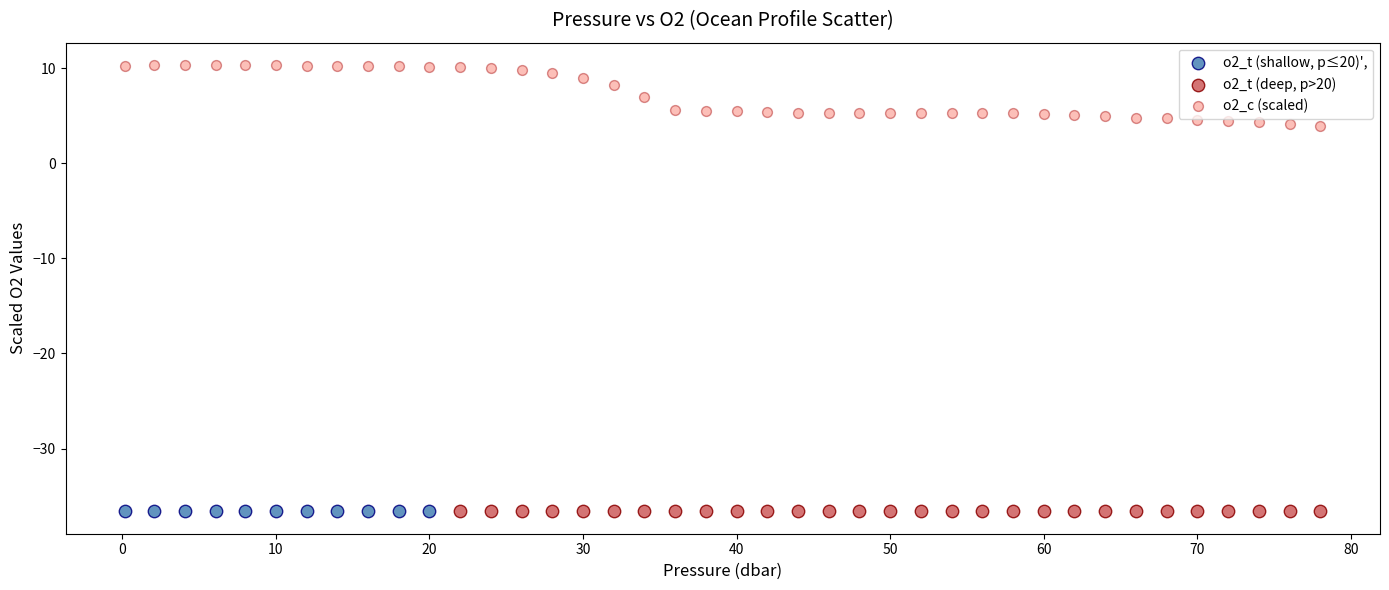

Which series reaches the maximum Y coordinate?

o2_c (scaled)